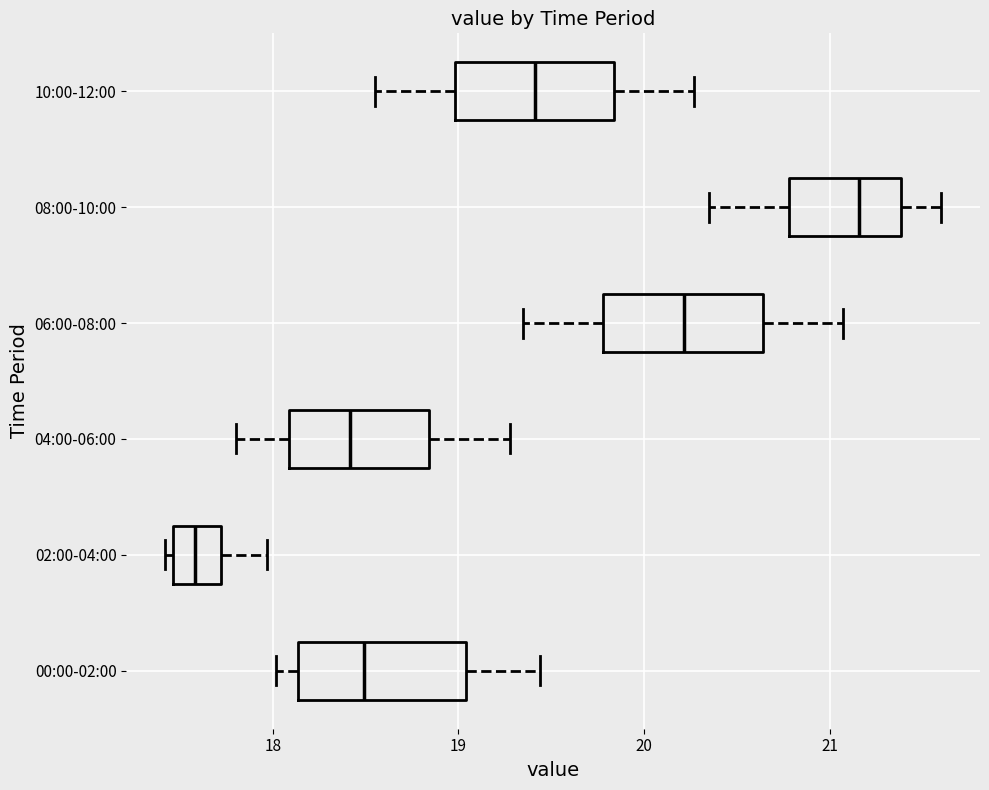

Which box's median line is the furthest to the right?

08:00-10:00